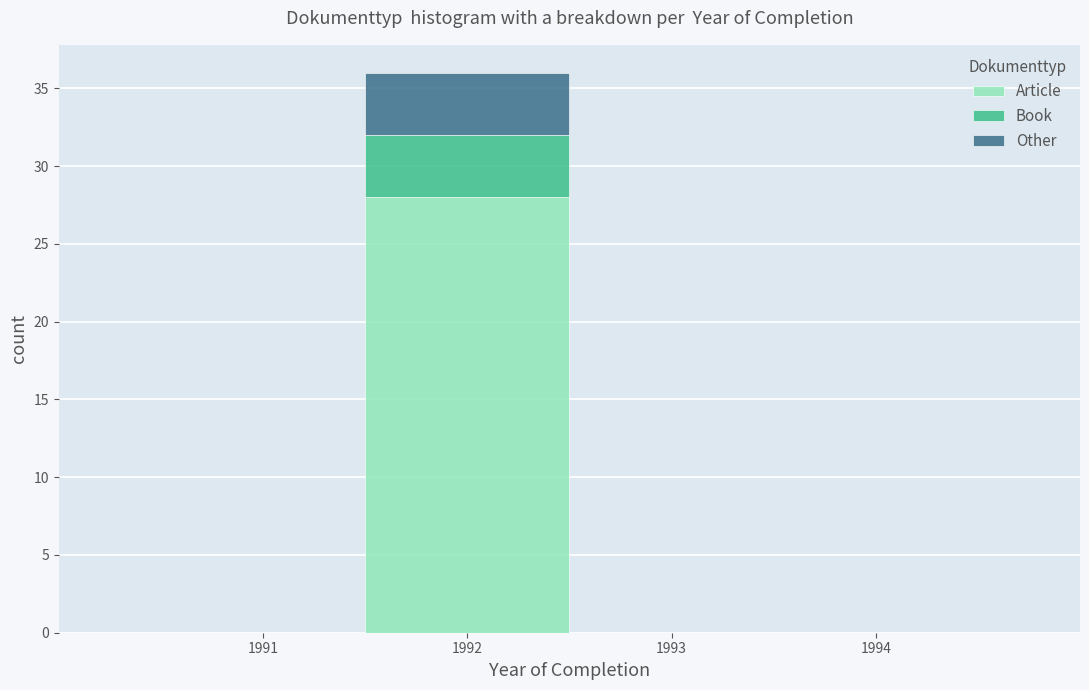

Reading left to right, list every stacked bar in this chart as the range it spans on the x-axis followed by its total height. The values are not printed on the chart, so give them approximately, as read against the axis.

1990.5 to 1991.5: 0
1991.5 to 1992.5: 36
1992.5 to 1993.5: 0
1993.5 to 1994.5: 0